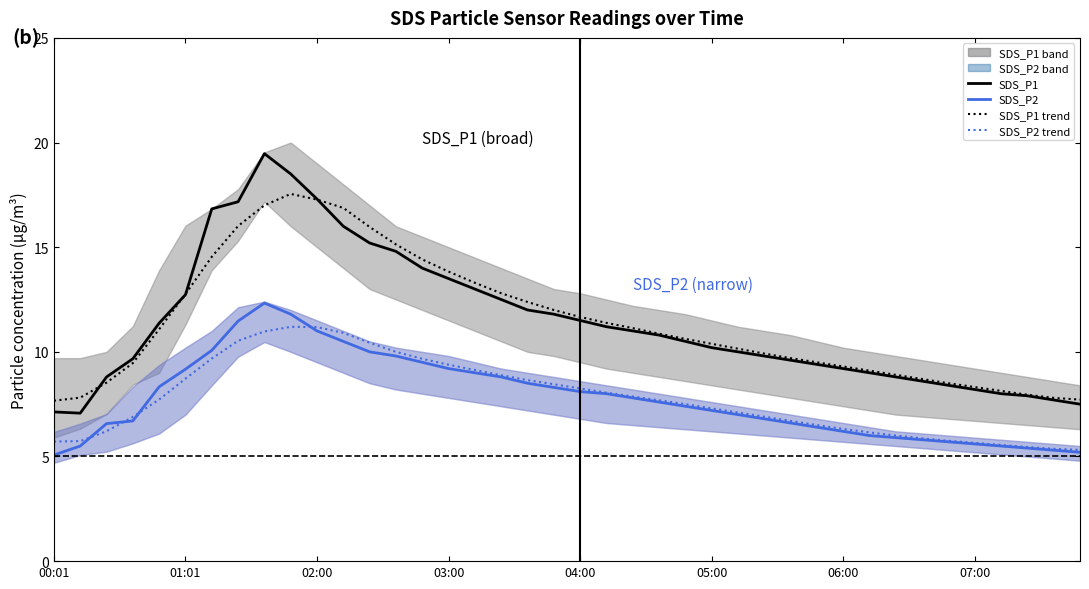

Is it true that SDS_P2 trend equals 7.9 at 22?

True